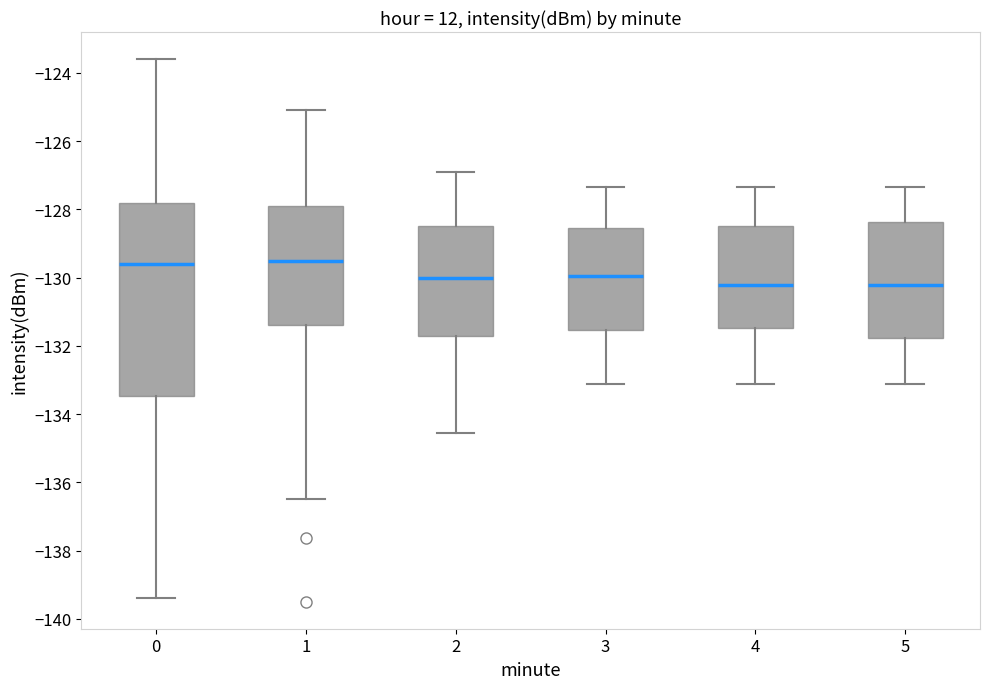

Where does the median line of the box at x = 1 sit on the y-axis? The values are not printed on the chart, so give them approximately, as read against the axis.

-129.6